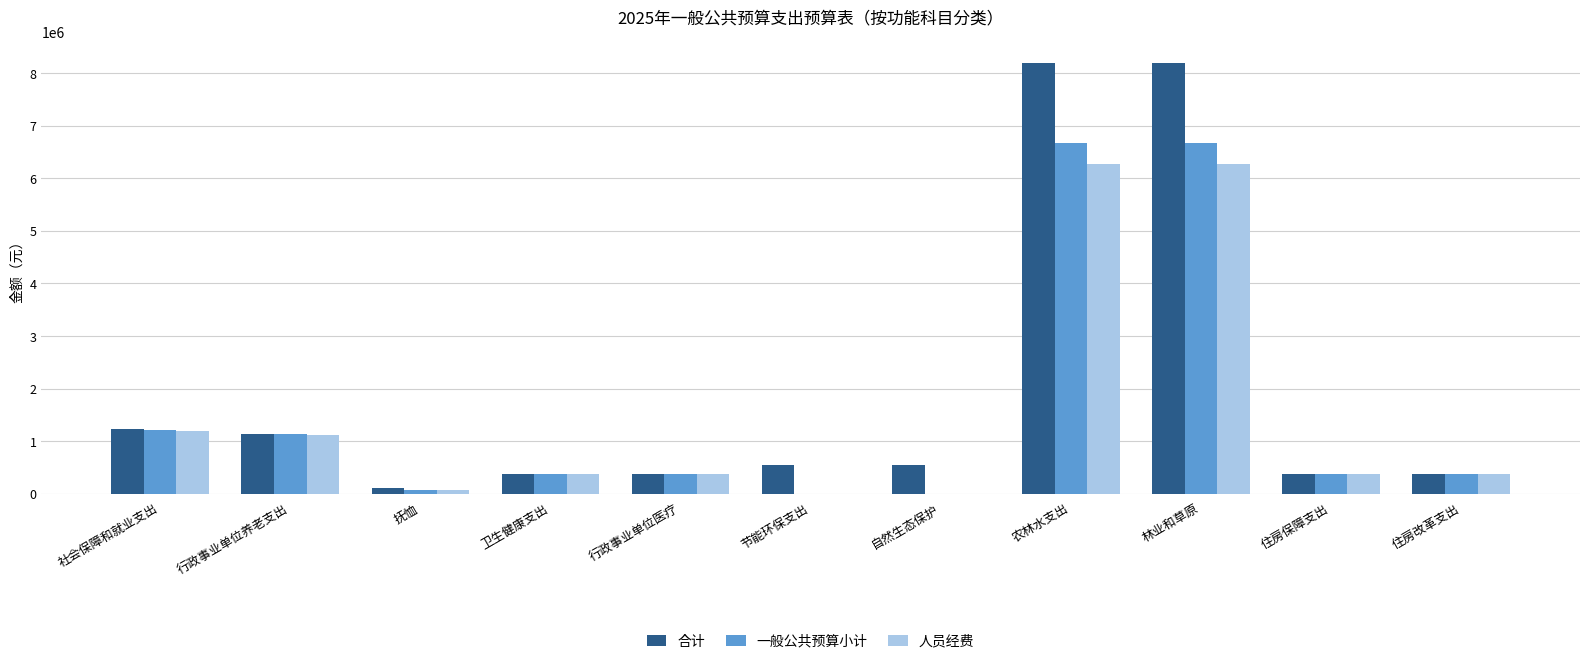

How many groups of bars are there?

11